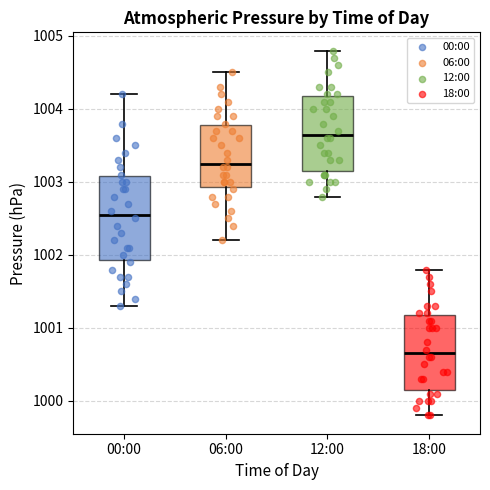

Where is the lower edge of the box for 06:00 on the y-axis? The values are not printed on the chart, so give them approximately, as read against the axis.

1002.9